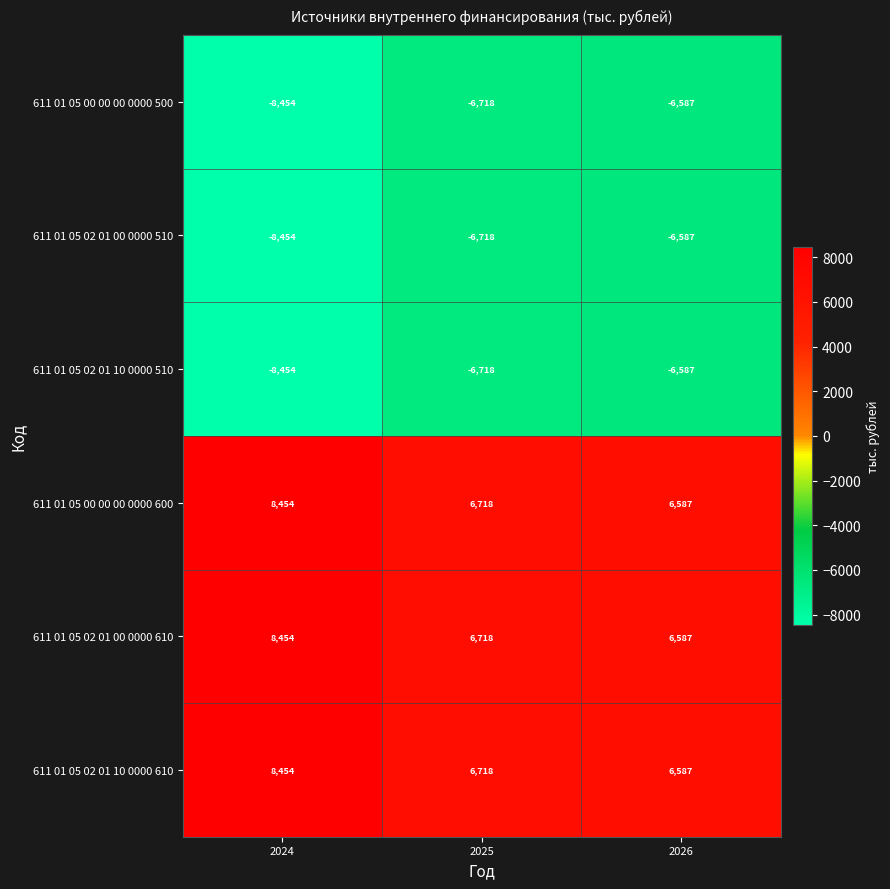

Rank the categories by 611 01 05 02 01 10 0000 610 value from lowest to highest.

2026, 2025, 2024